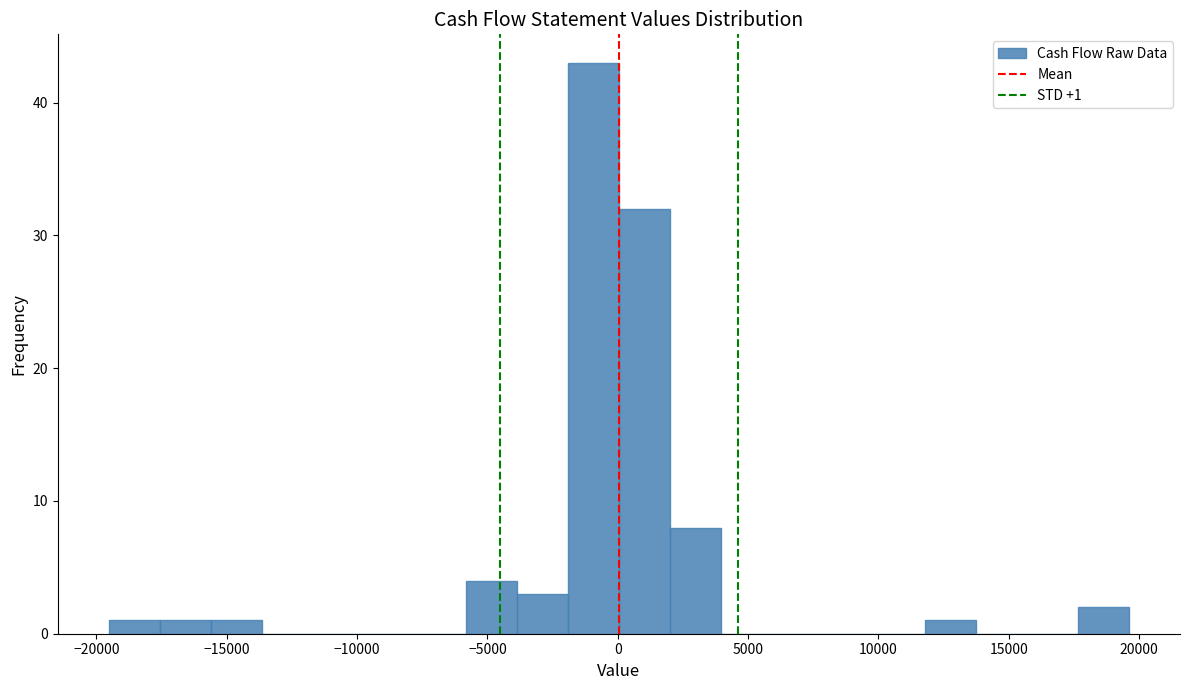

Around what value on the x-axis is the tallest bar? Give the approximate position of its centre, as read against the axis.

-1000